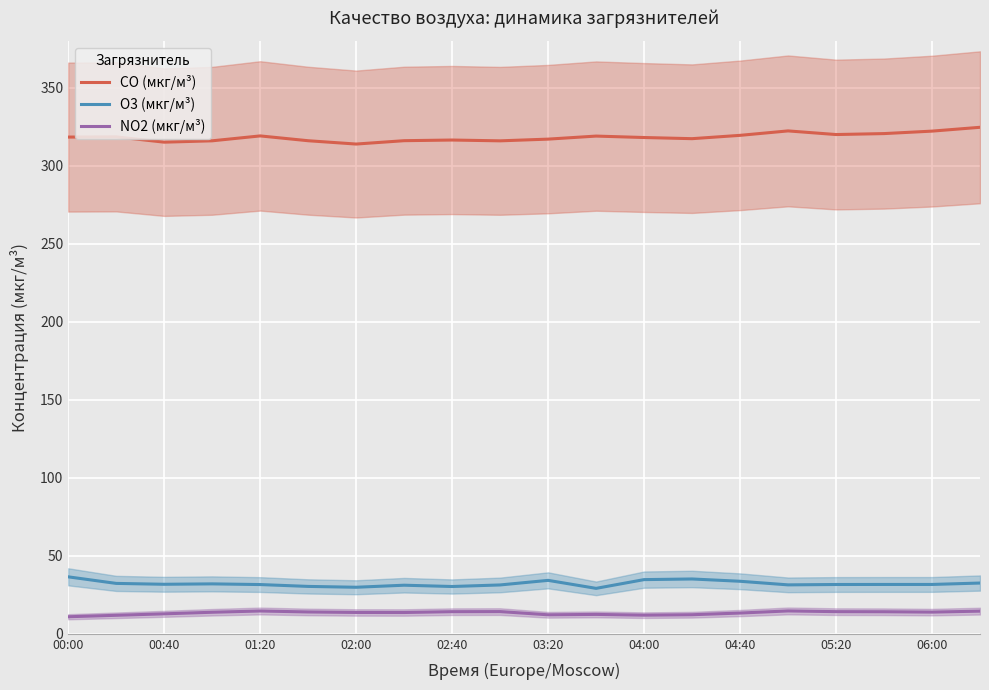

True or false: CO (мкг/м³) and O3 (мкг/м³) cross at least once.

False